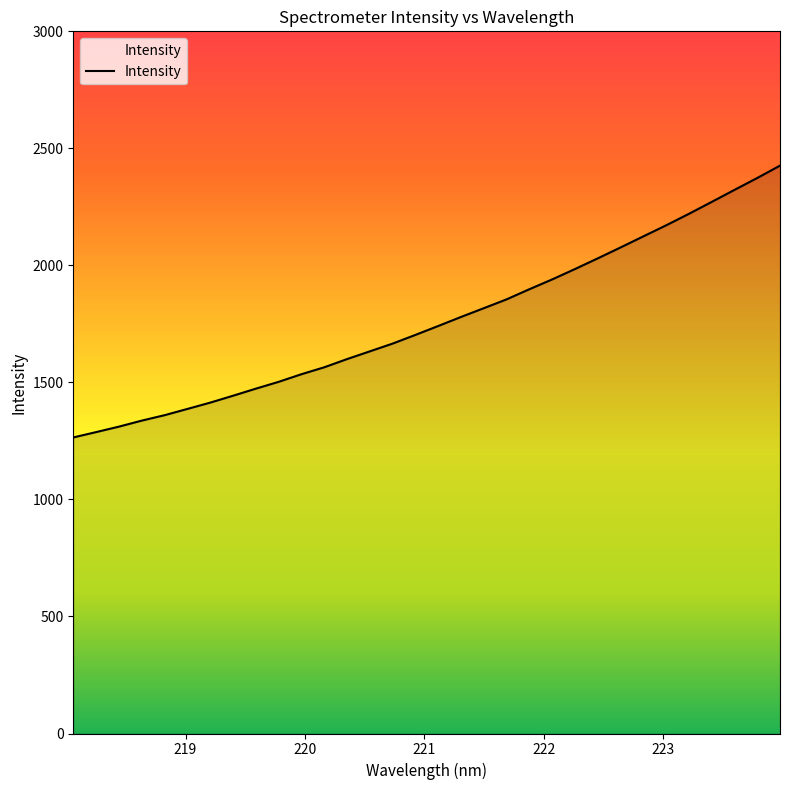

What is the difference between the maximum and minimum values?

1161.3